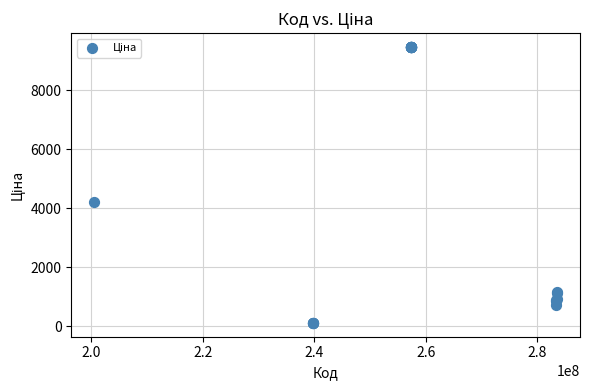

What Y value in the scatter plot is closest to 4785?

4204.8